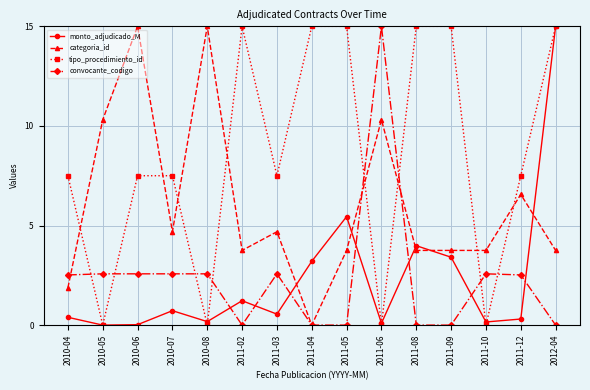

How many categories are shown in the chart?

15